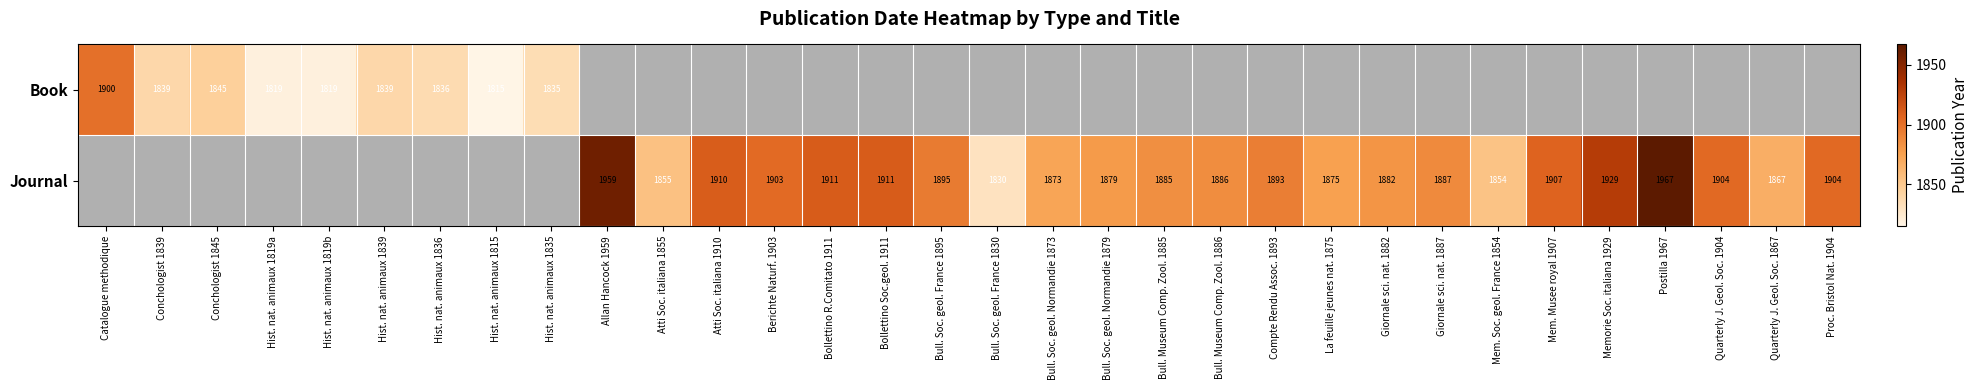

Is it true that Book equals 1835 at Hist. nat. animaux 1835?

True